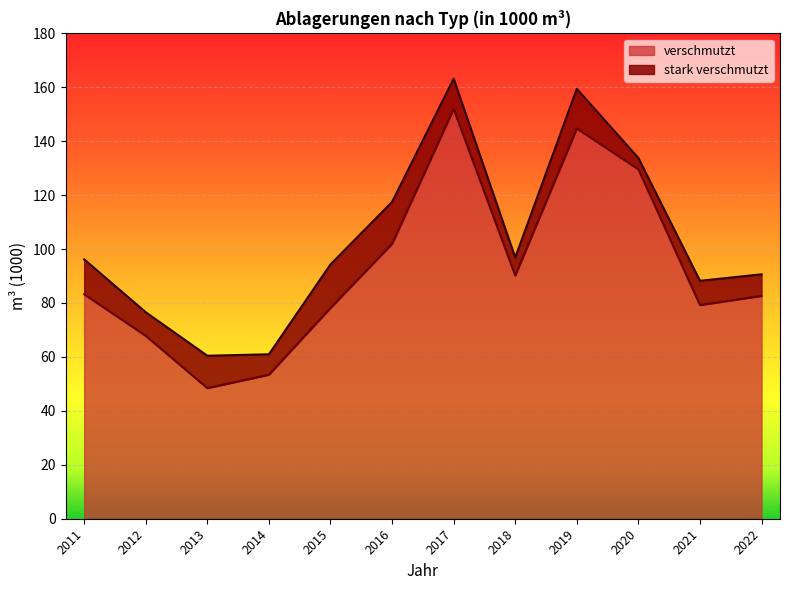

Between 2018 and 2012, which is larger?

2018